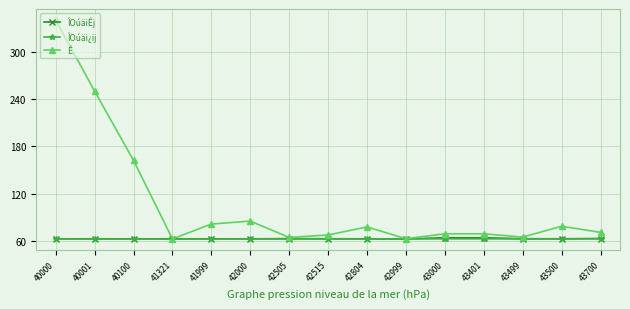

True or false: ÎOúäi¿ij has a value of 92.6 at 42804.

False